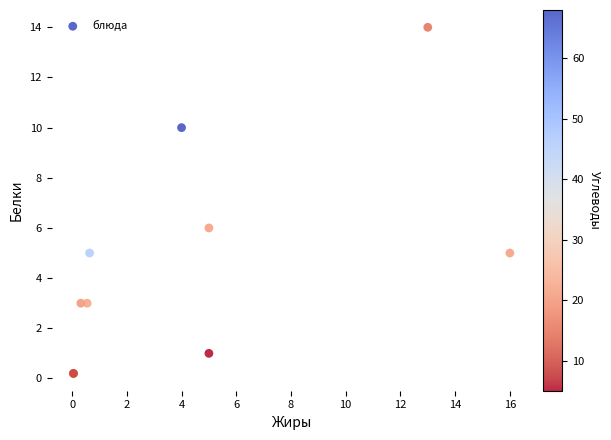

What Y value in the scatter plot is closest to 7?

6.0